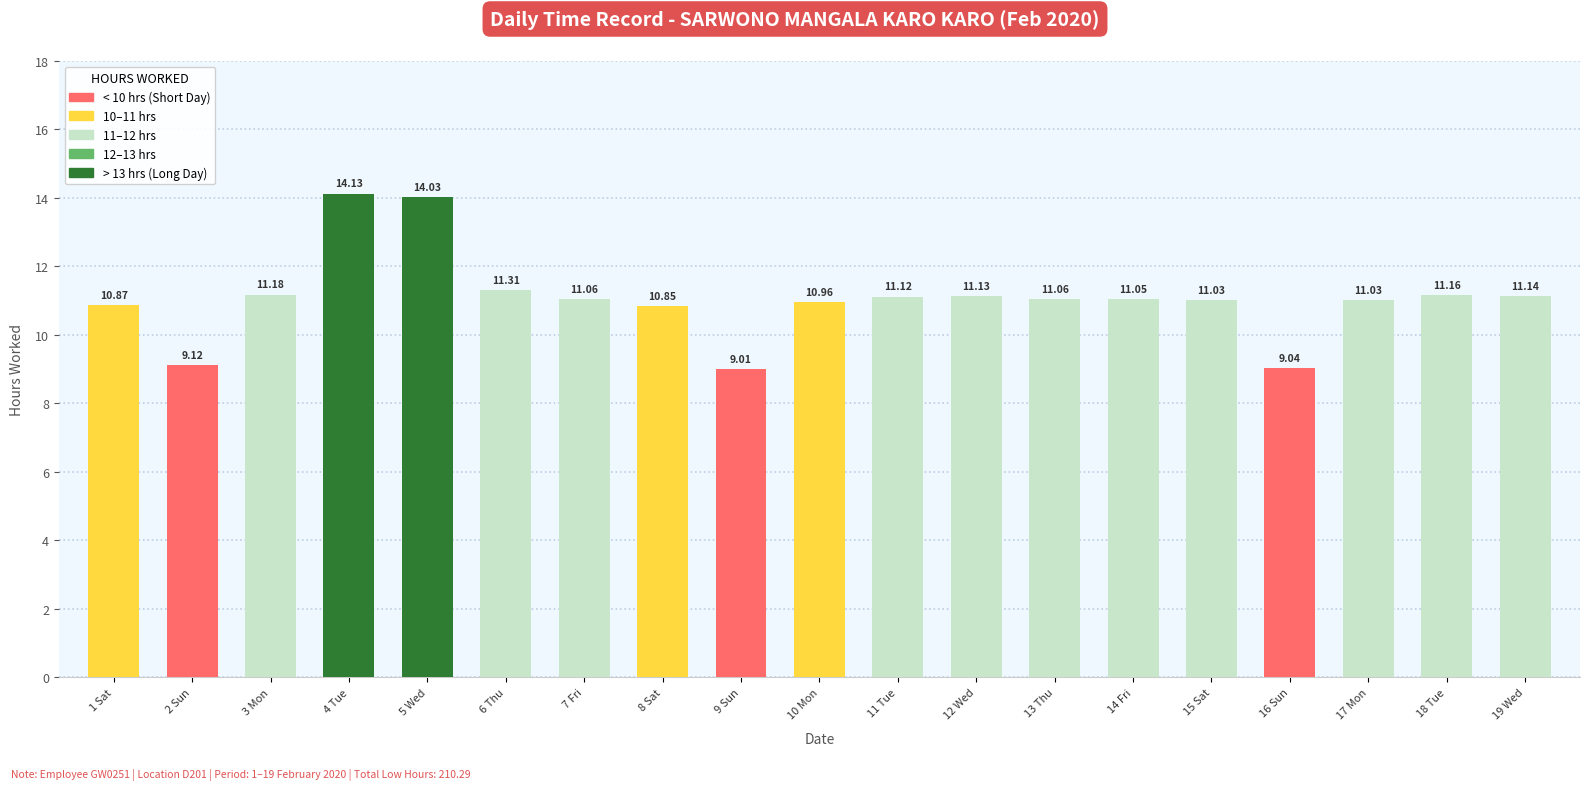

Between 16 Sun and 10 Mon, which is larger?

10 Mon